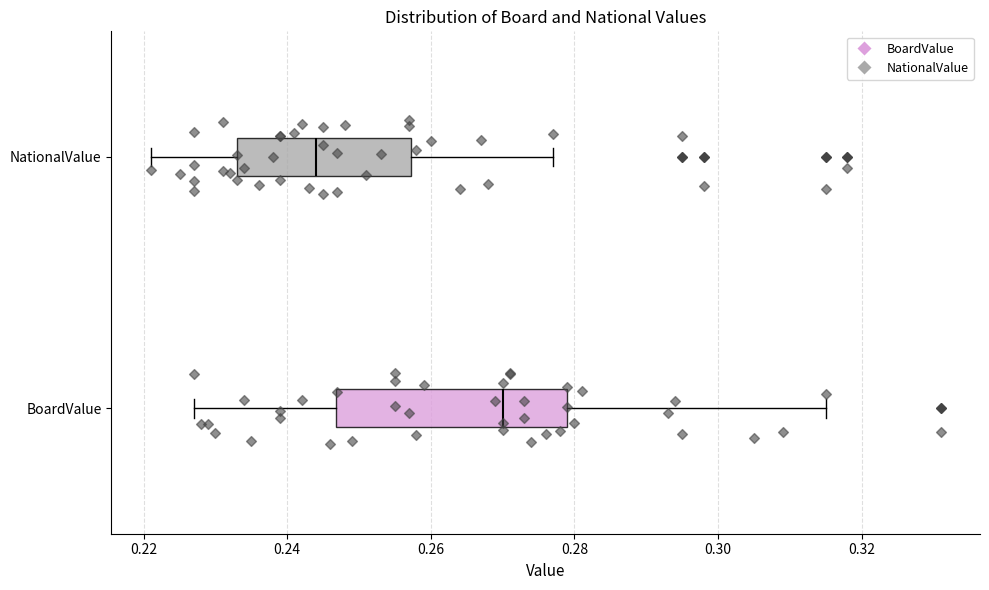

Which box is the widest, from its left edge to its right edge?

BoardValue